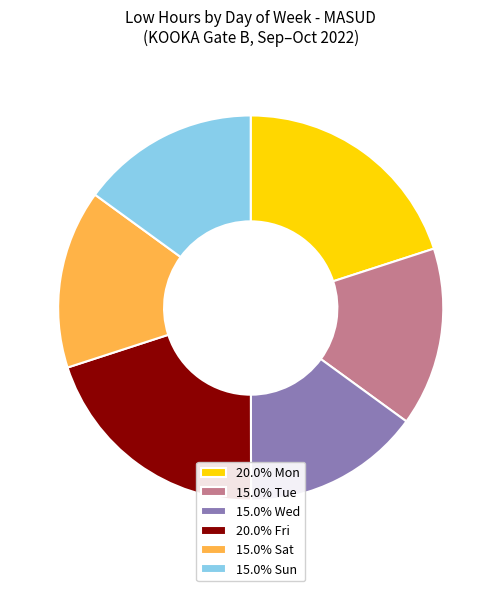

Do 20.0% Mon and 20.0% Fri together represent more than half of the pie?

No